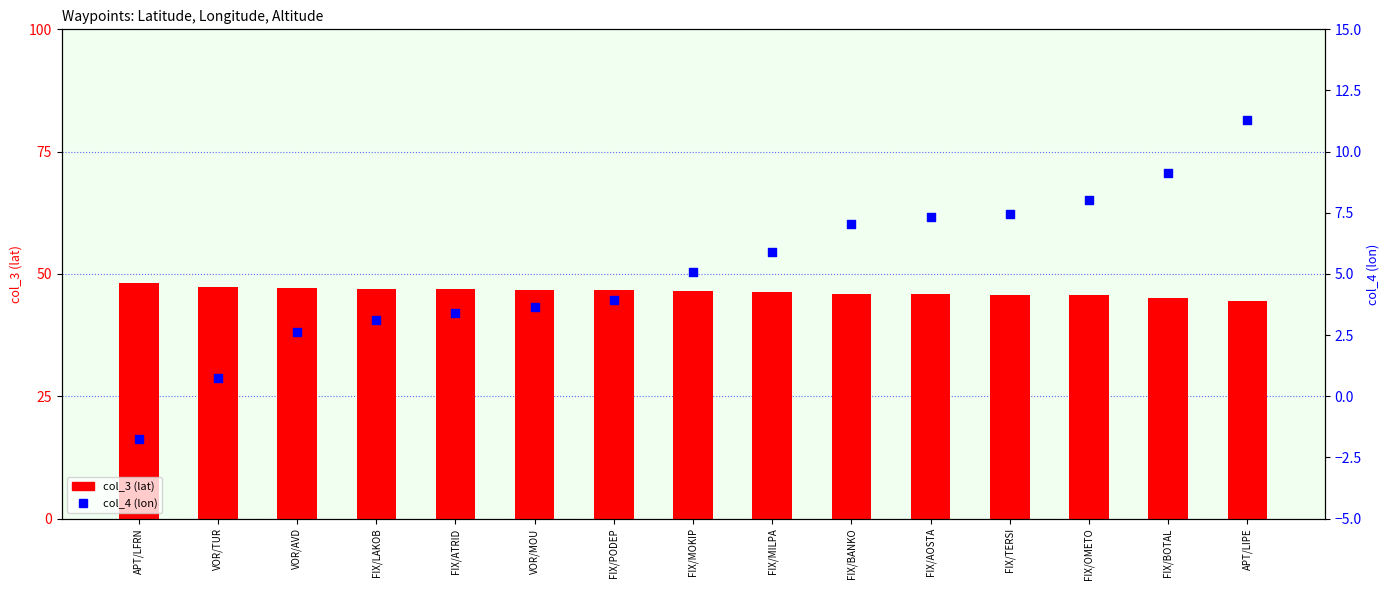

At how many categories does at least one series exceed 17?

15